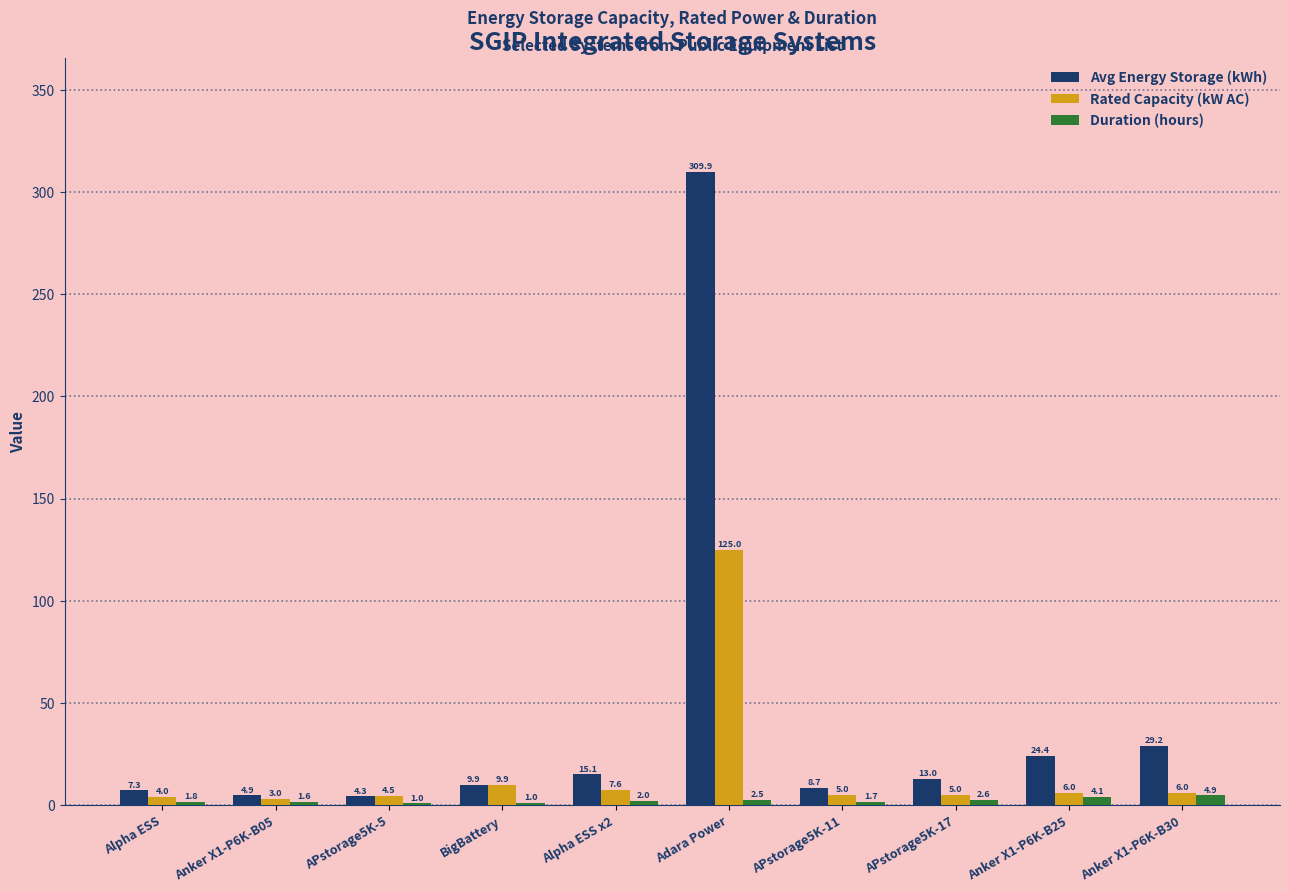

Count the number of data series in this chart.

3